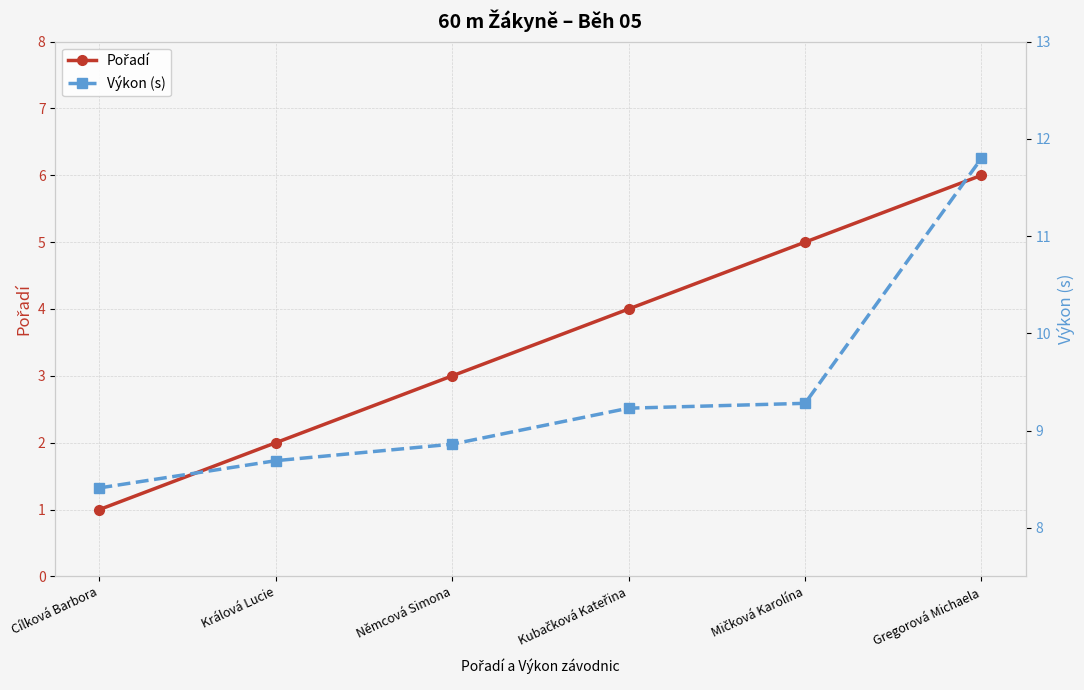

At which label does Výkon (s) reach its peak?

Gregorová Michaela